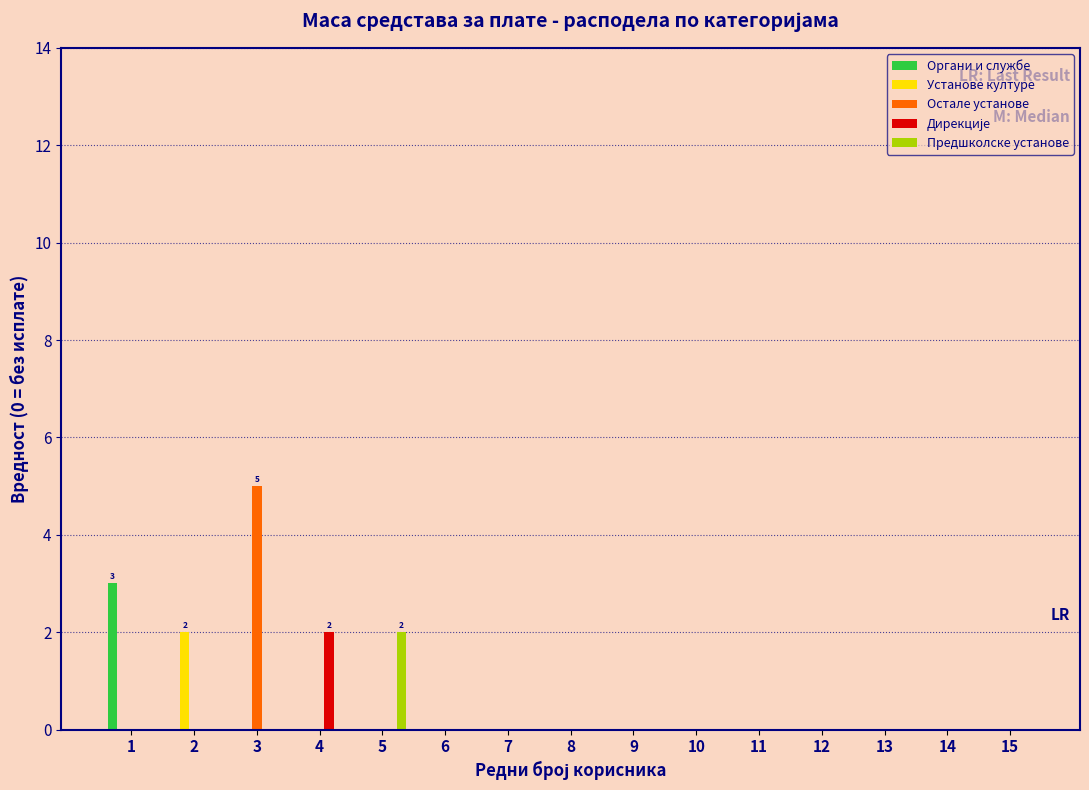

At which category is the sum across all series the highest?

3